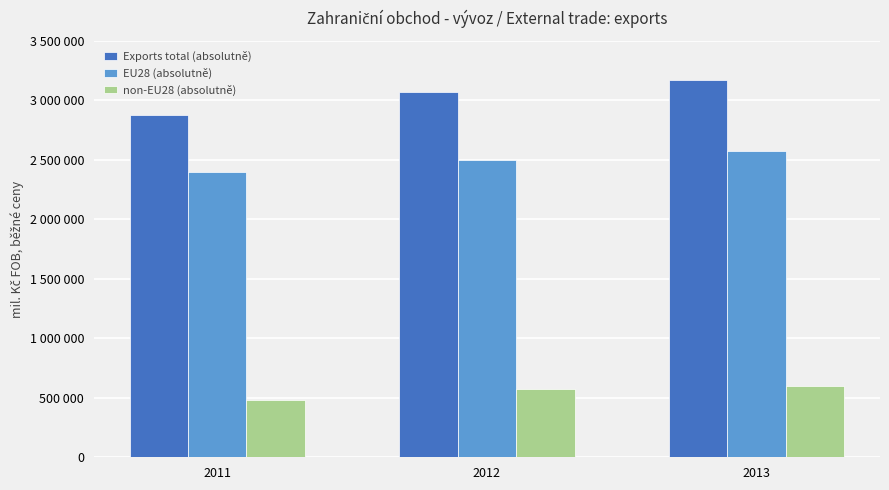

Reading right to left, list all the values displayed in this chart.

Exports total (absolutně): 3174704	3072598	2878691
EU28 (absolutně): 2572991	2495734	2398098
non-EU28 (absolutně): 599342	574297	478773